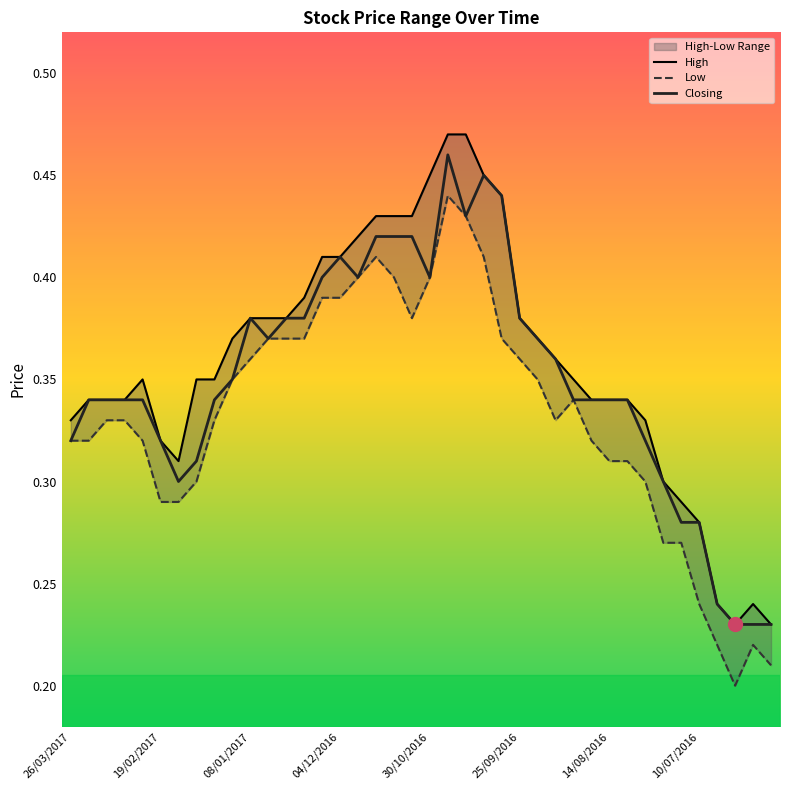

At how many categories does at least one series exceed 0?

40